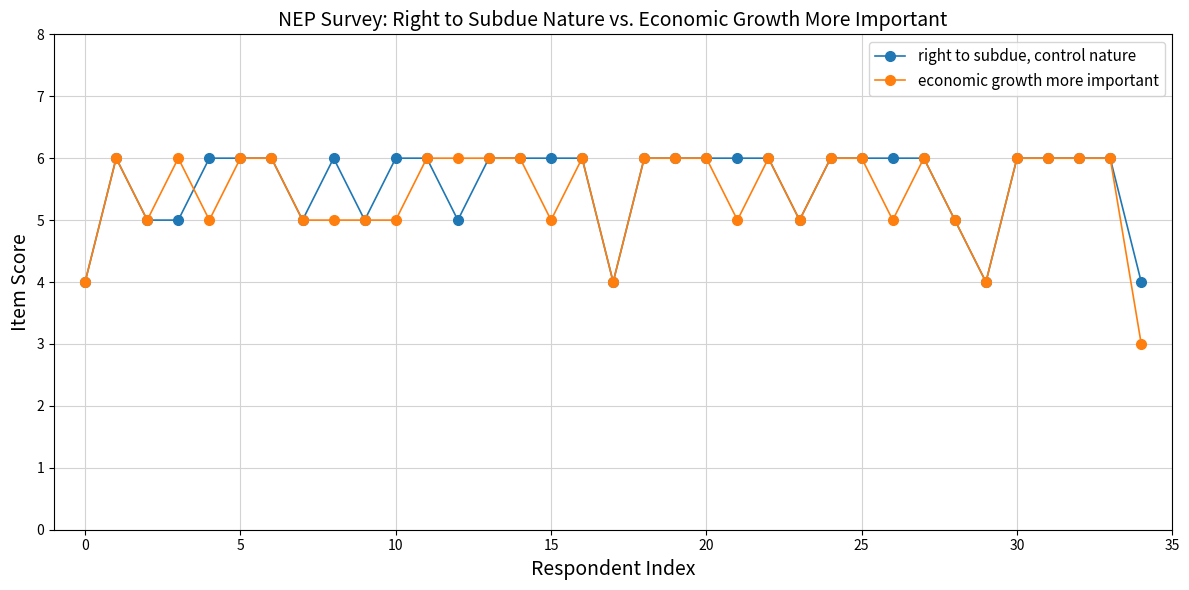

List the series in order of their overall mean, highest first.

right to subdue, control nature, economic growth more important